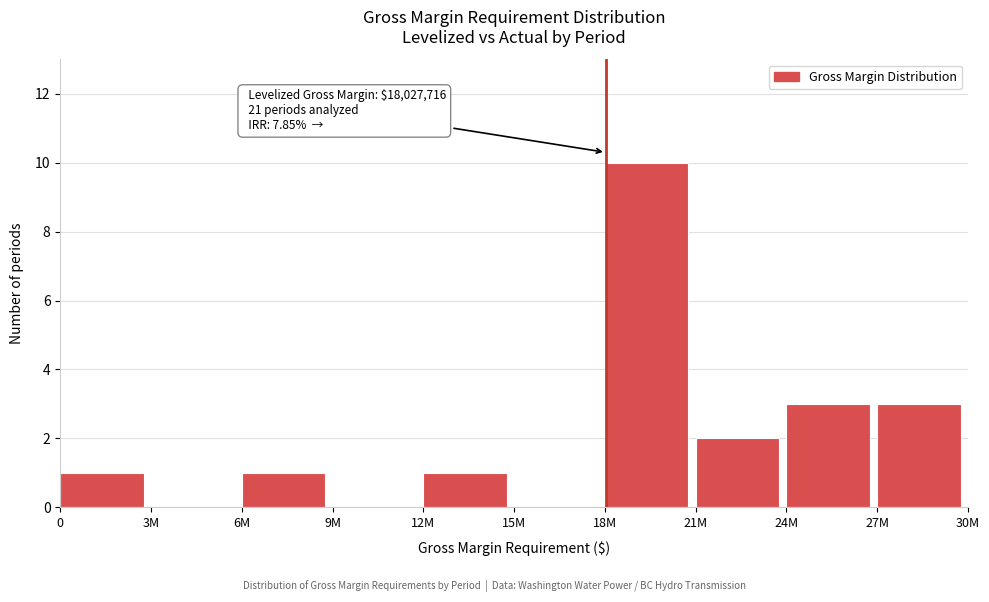

Reading left to right, what are all the values shown in this chart?

0=1	3M=0	6M=1	9M=0	12M=1	15M=0	18M=10	21M=2	24M=3	27M=3